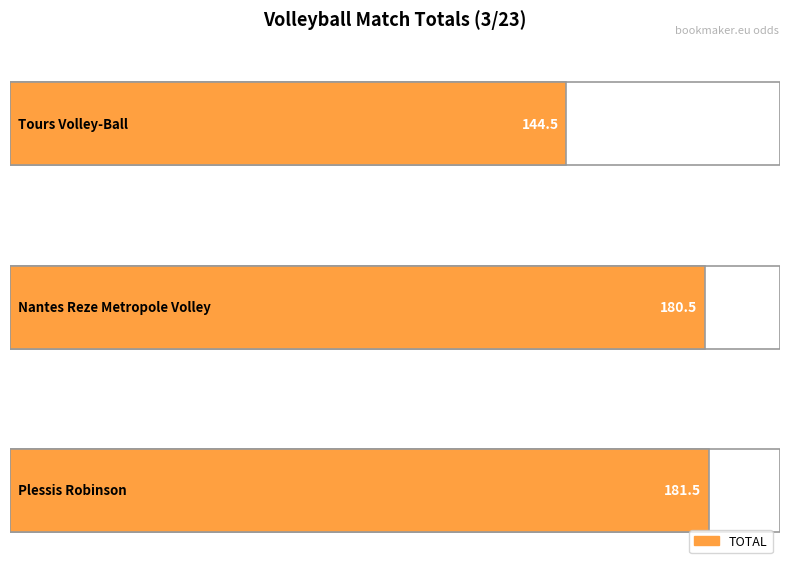

The value at Tours Volley-Ball is 53.8. True or false?

False